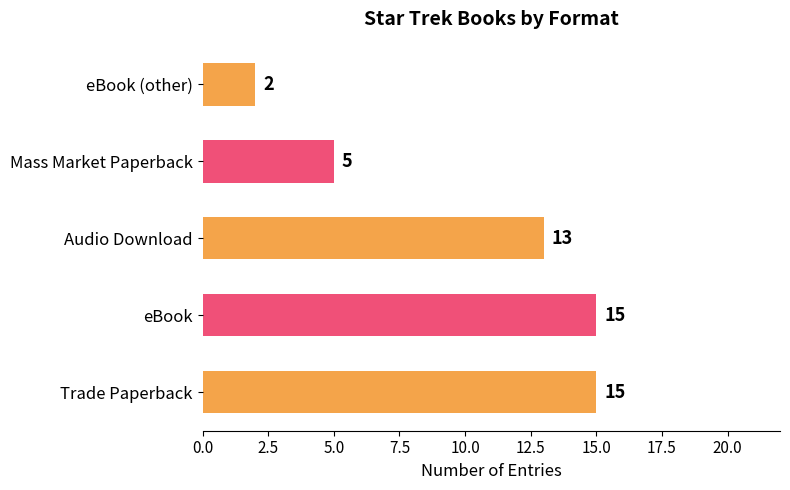

What is the sum of all values?

50